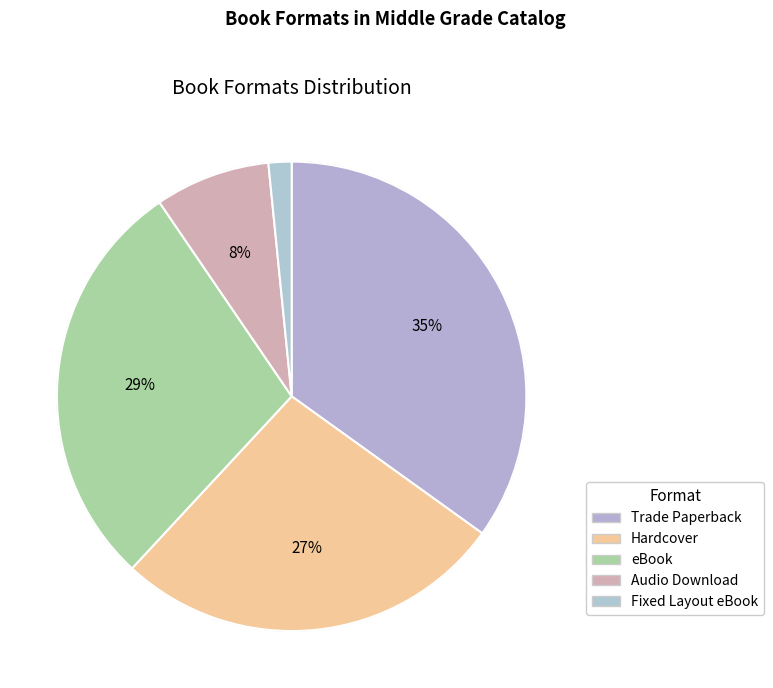

Which has a higher value, Trade Paperback or Audio Download?

Trade Paperback